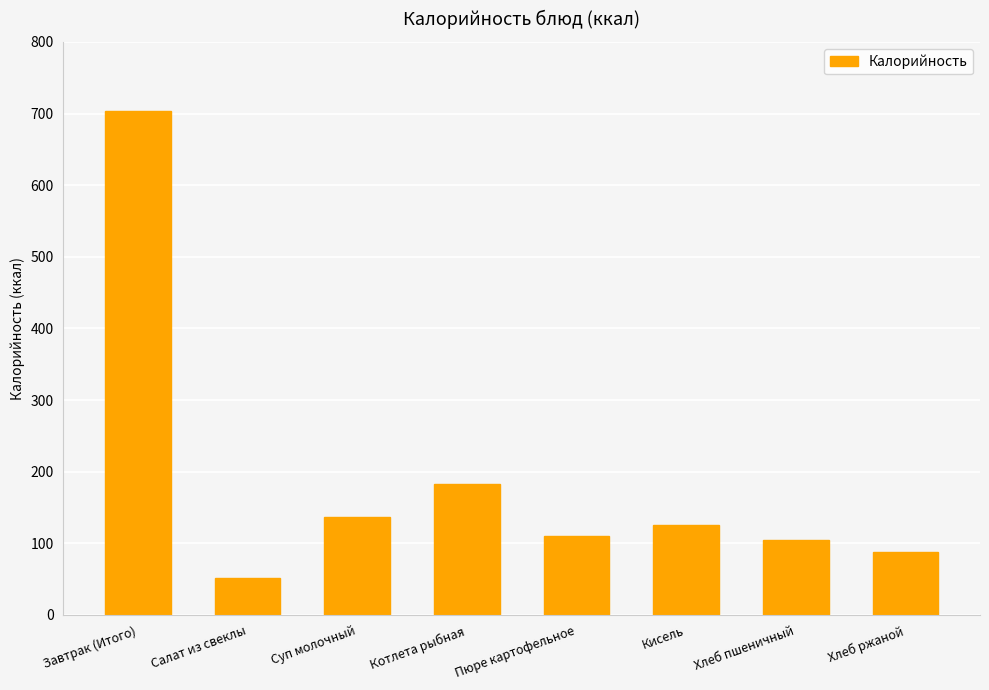

Approximately how many times larger is the value at Завтрак (Итого) compared to Салат из свеклы?

13.5